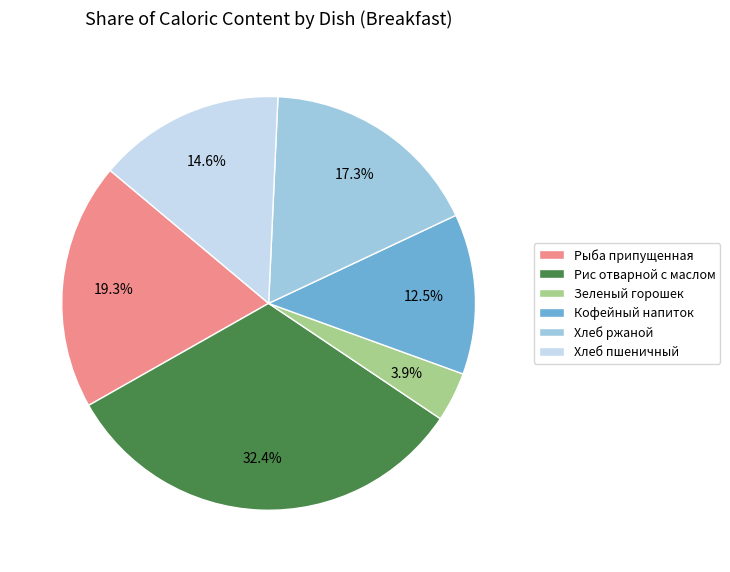

To the nearest percent, what is the combined percentage of Хлеб ржаной and Рис отварной с маслом?

50%